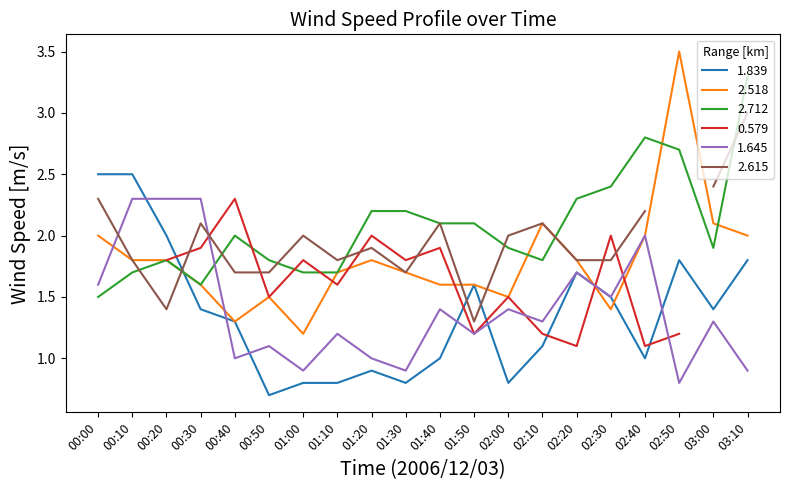

Is it true that 1.839 equals 1.2 at 02:00?

False